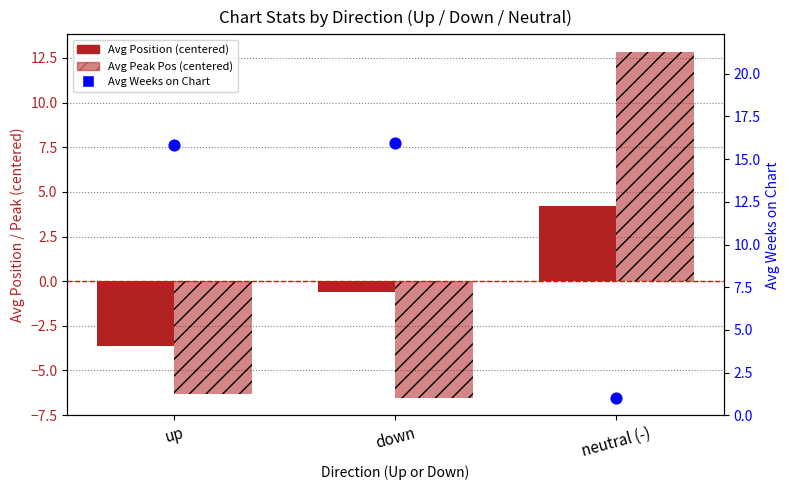

What are all the series names shown in the legend?

Avg Position (centered), Avg Peak Pos (centered), Avg Weeks on Chart